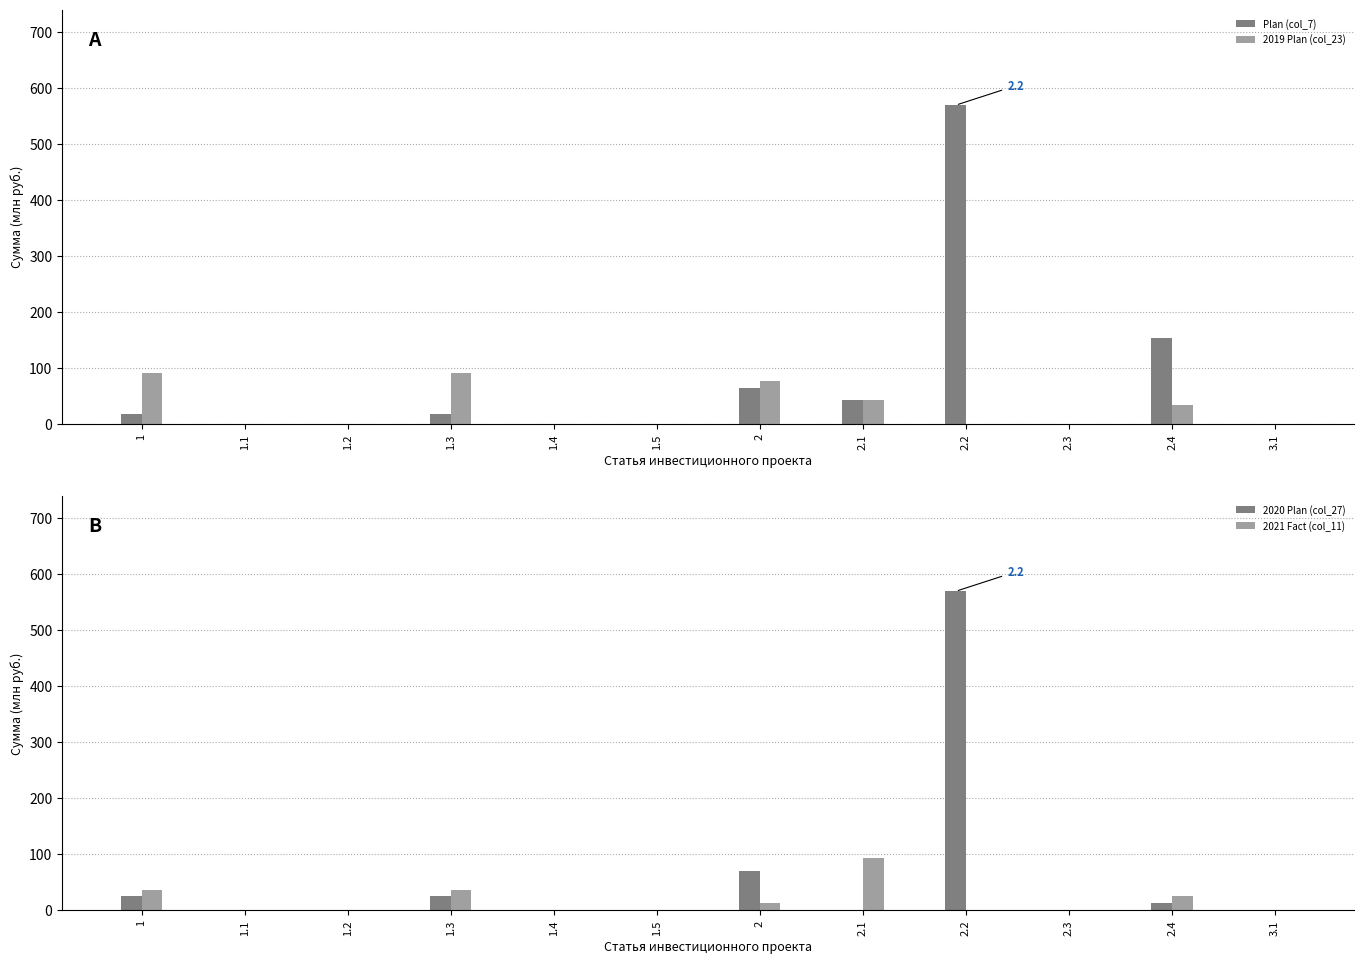

Which series has the largest range (max minus min)?

Plan (col_7)